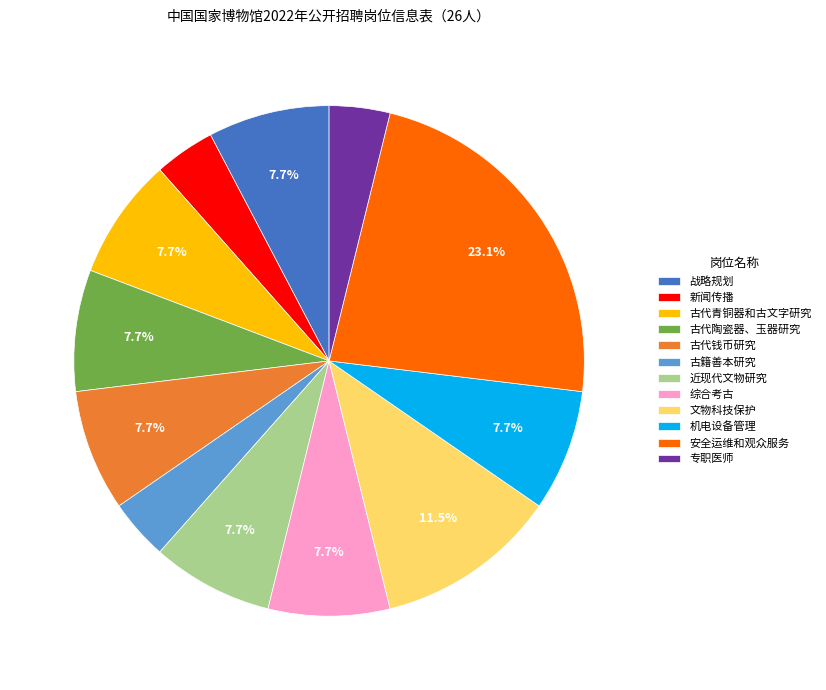

True or false: 专职医师 accounts for 4% of the total.

True